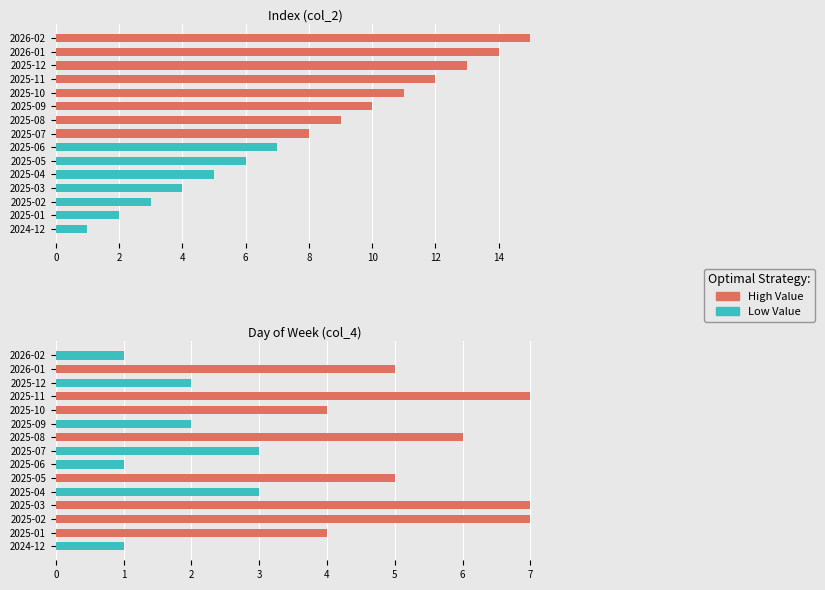

Is the value of Low Value at 2026-01 greater than the value of High Value at 2025-07?

No